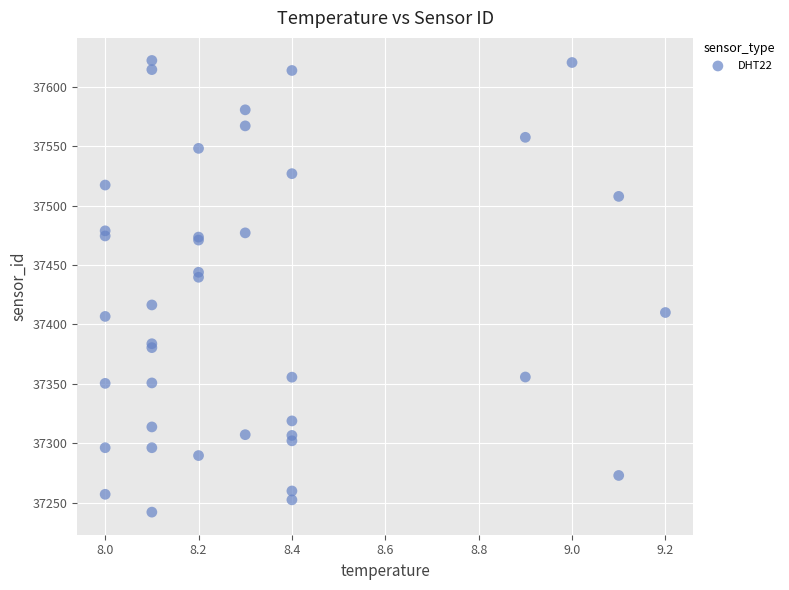

What Y value in the scatter plot is closest to 37432?

37439.7